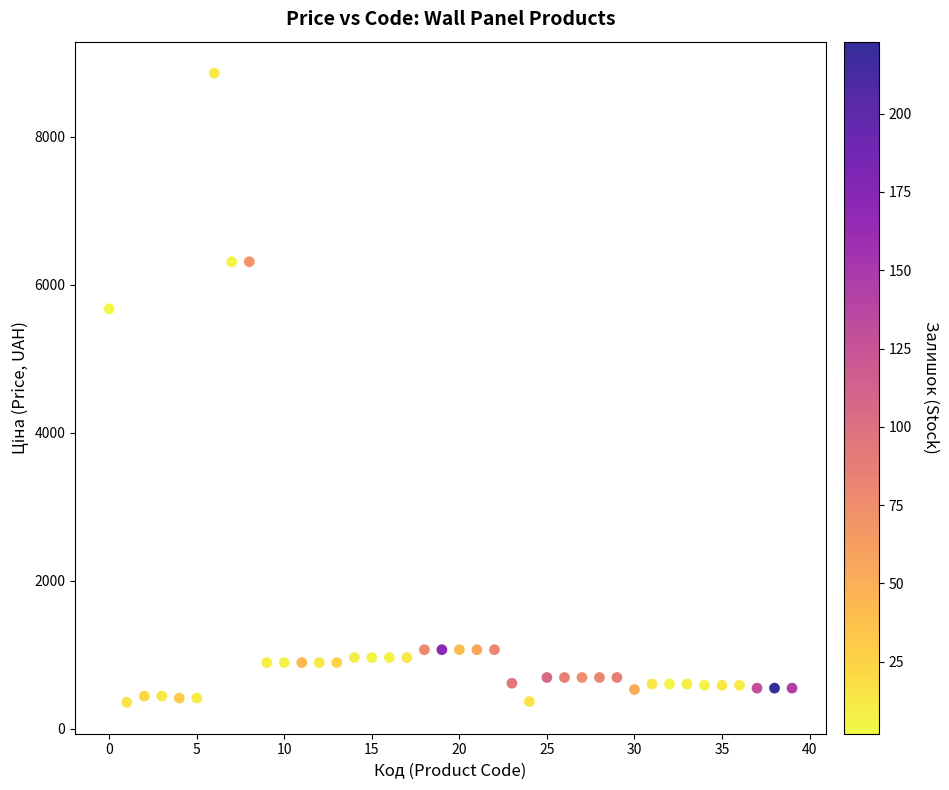

What is the range of Y values (max minus min)?

8496.8